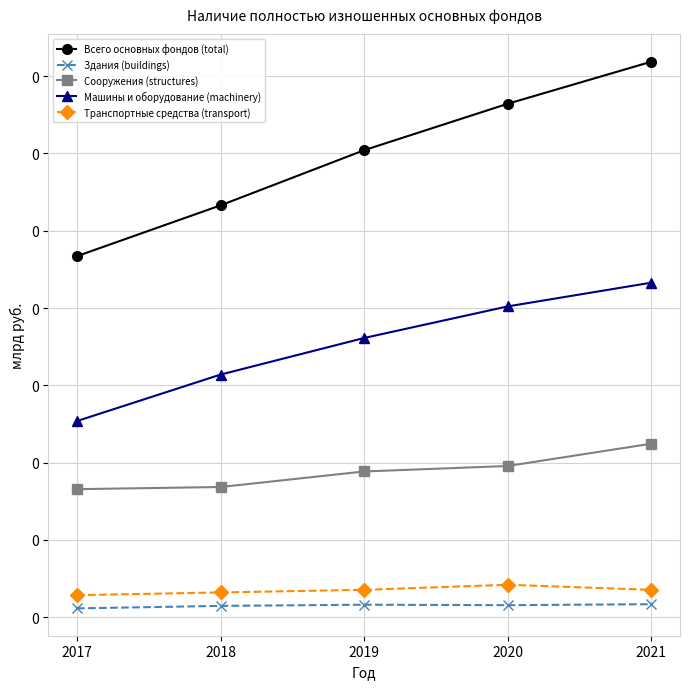

Is the value of Всего основных фондов (total) at 2020 greater than the value of Машины и оборудование (machinery) at 2017?

Yes